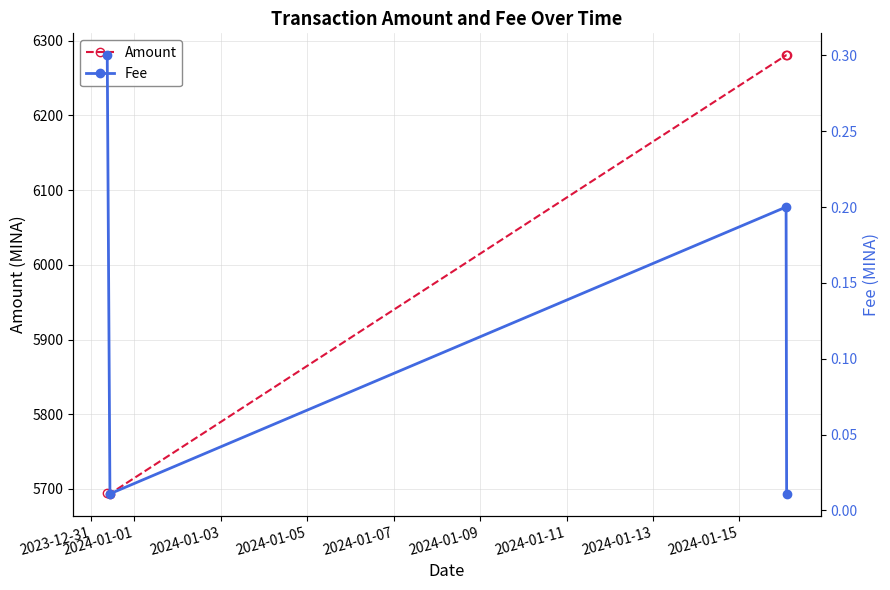

What is the value of the Amount point at the 2nd from the left?

5693.6